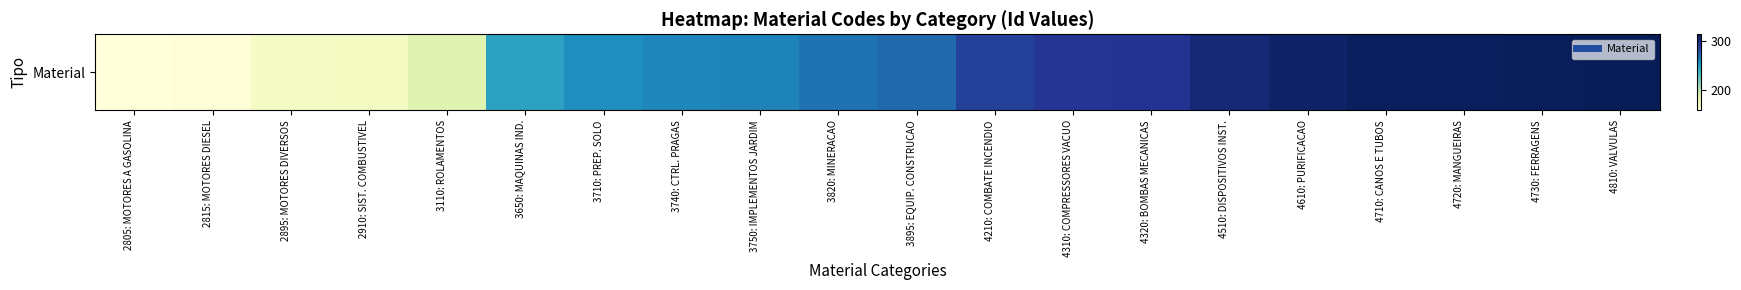

Which has a higher value, 3710: PREP. SOLO or 2910: SIST. COMBUSTIVEL?

3710: PREP. SOLO